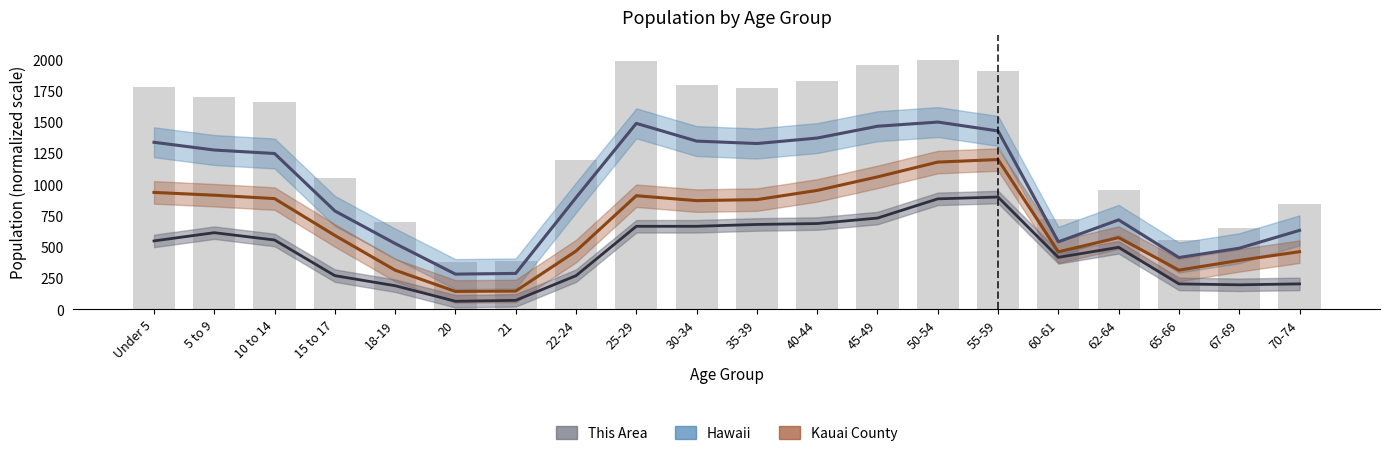

Which series has the largest range (max minus min)?

Hawaii